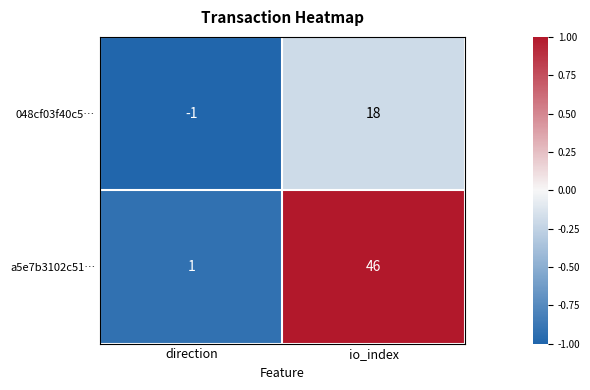

What is the spread (max minus min) of values at io_index?

28